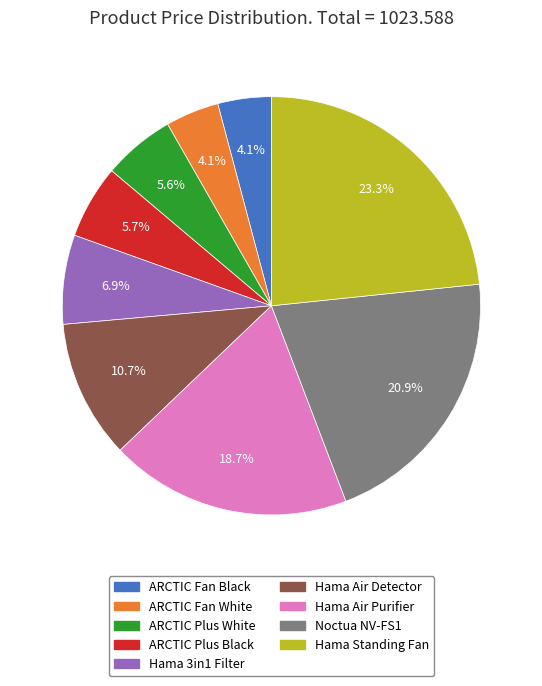

Is there a majority slice in this chart?

No